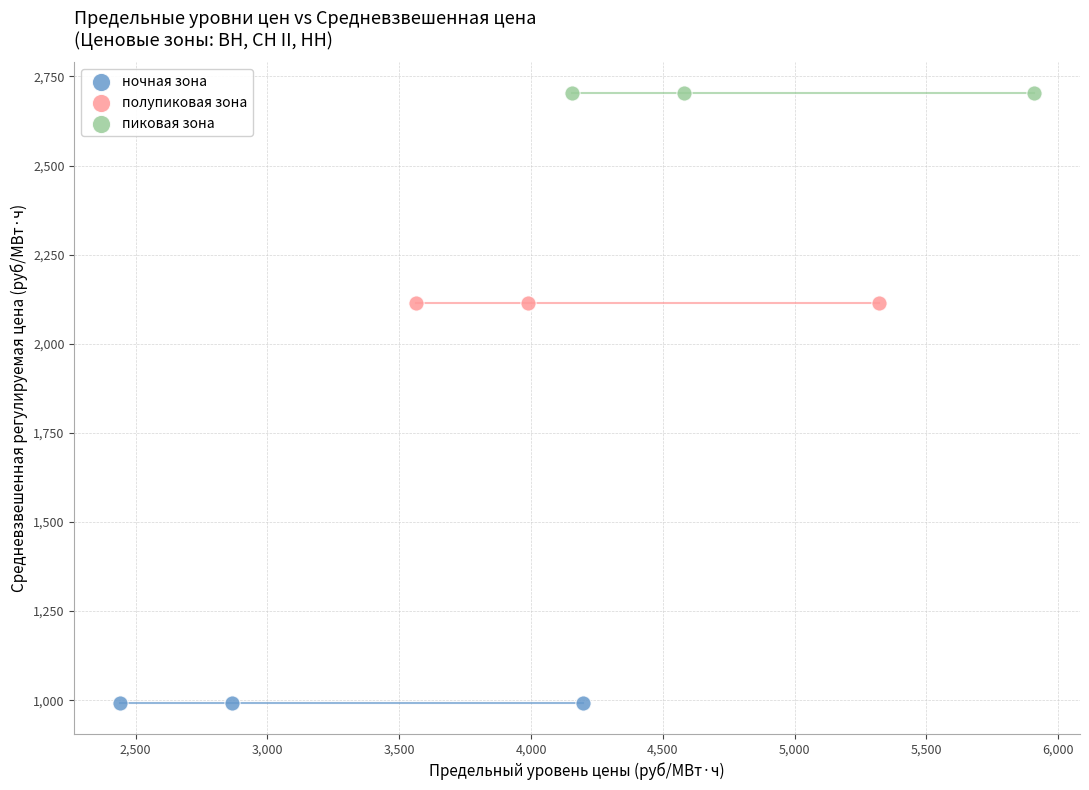

What are all the series names shown in the legend?

ночная зона, полупиковая зона, пиковая зона